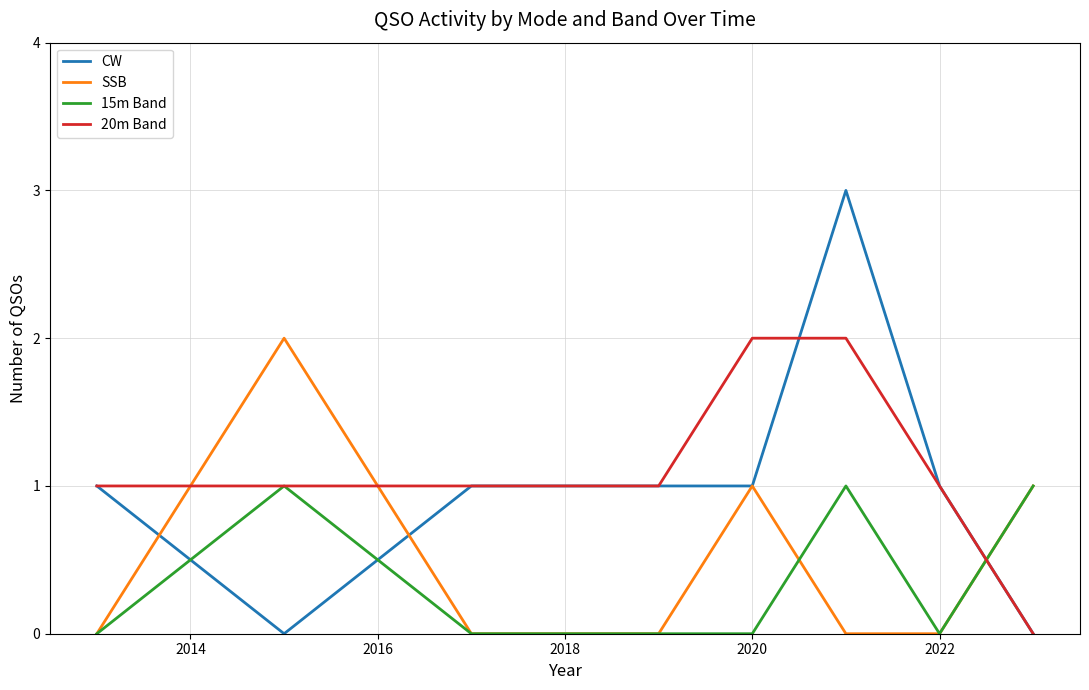

Which series has the widest spread of values?

CW